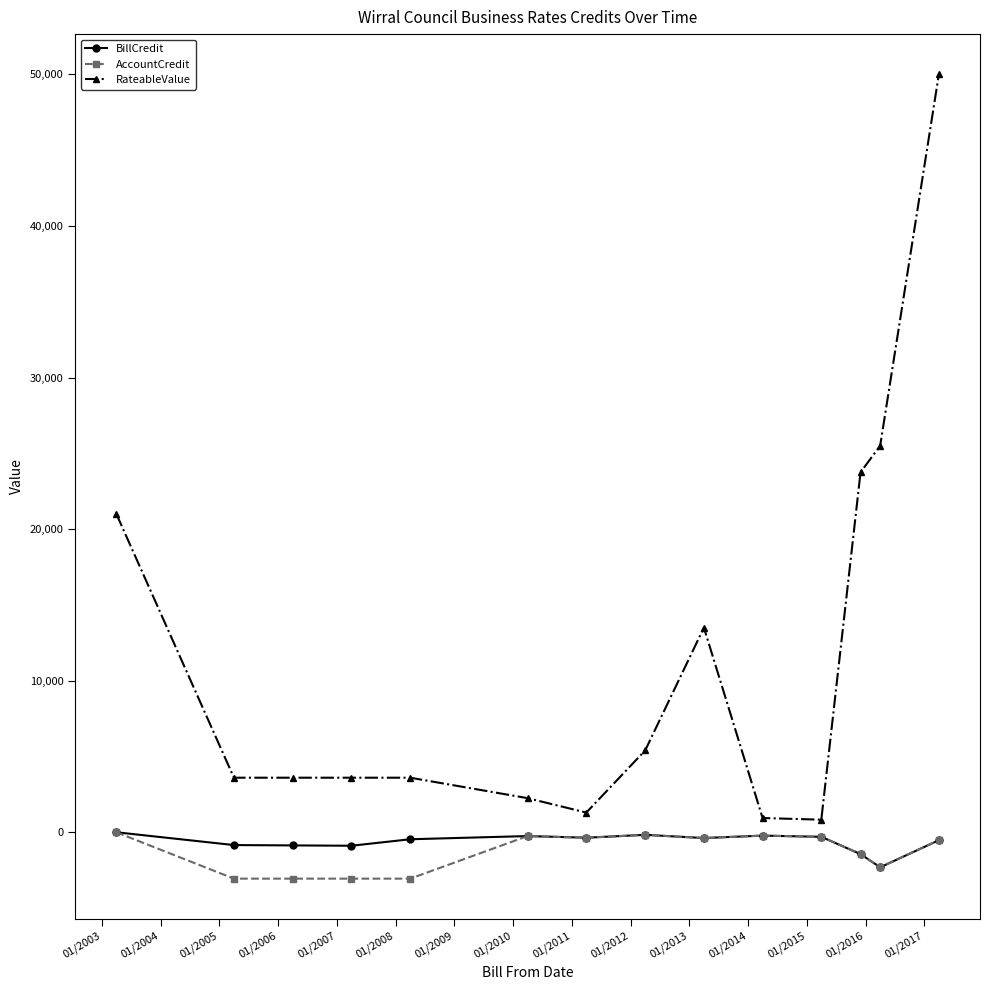

What is the lowest value of the RateableValue series?

830.0